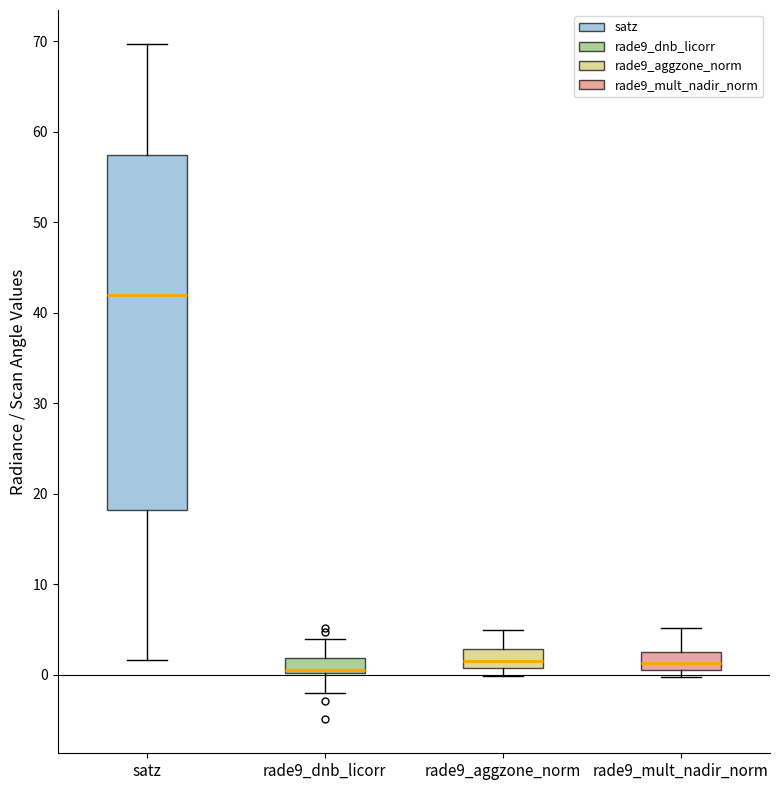

Reading left to right, transcribe this box plot: for each box, give where its median line is, the range the box spans, and where its two whiskers end, as read against the y-axis. The values are not printed on the chart, so give them approximately, as read against the axis.

satz: median 42, box 18 to 57, whiskers 2 to 70
rade9_dnb_licorr: median 1, box 0 to 2, whiskers -2 to 4
rade9_aggzone_norm: median 1 (inside the box), box 1 to 3, whiskers 0 to 5
rade9_mult_nadir_norm: median 1 (inside the box), box 1 to 2, whiskers 0 to 5